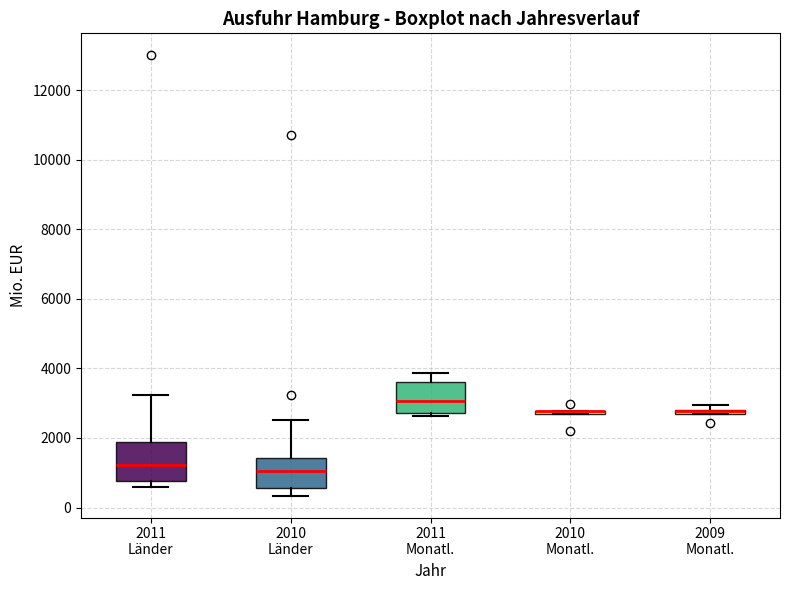

Which box is the tallest, from its lower edge to its upper edge?

2011 Länder